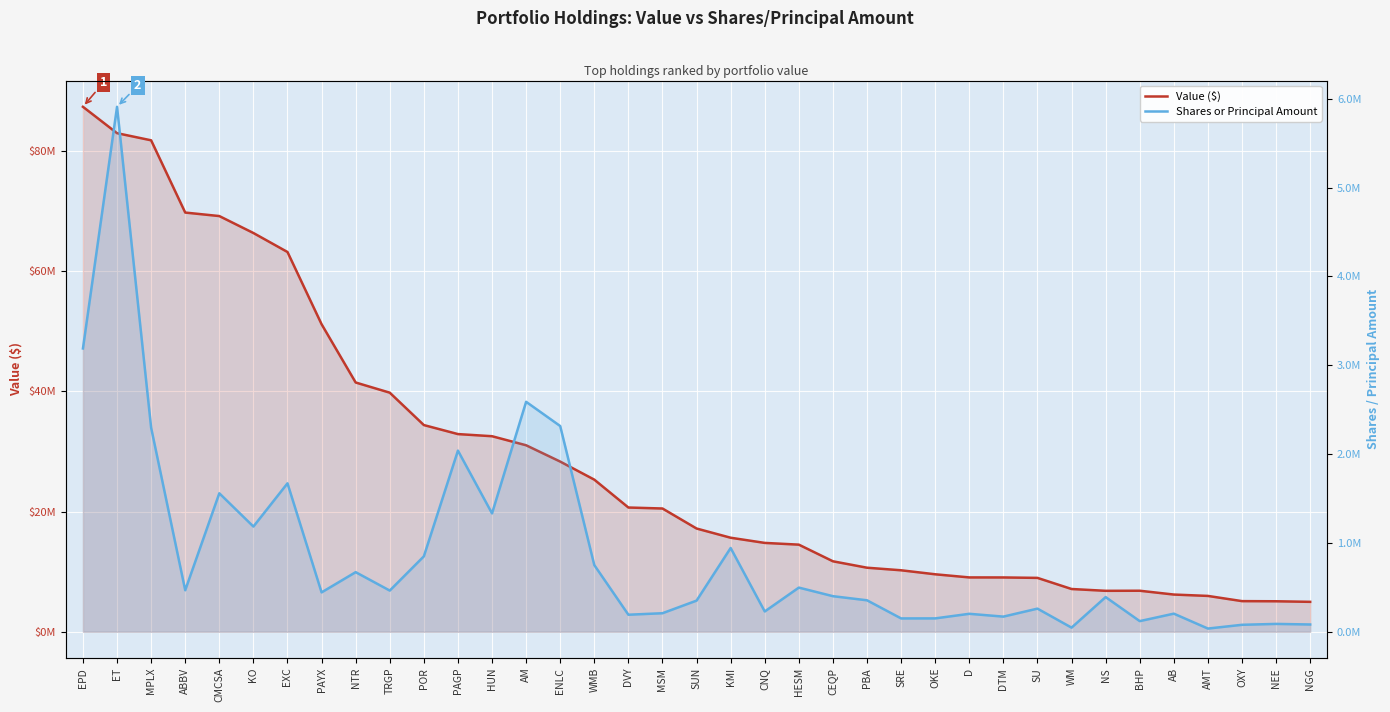

At which category does Value ($) reach its first local valley?

NS